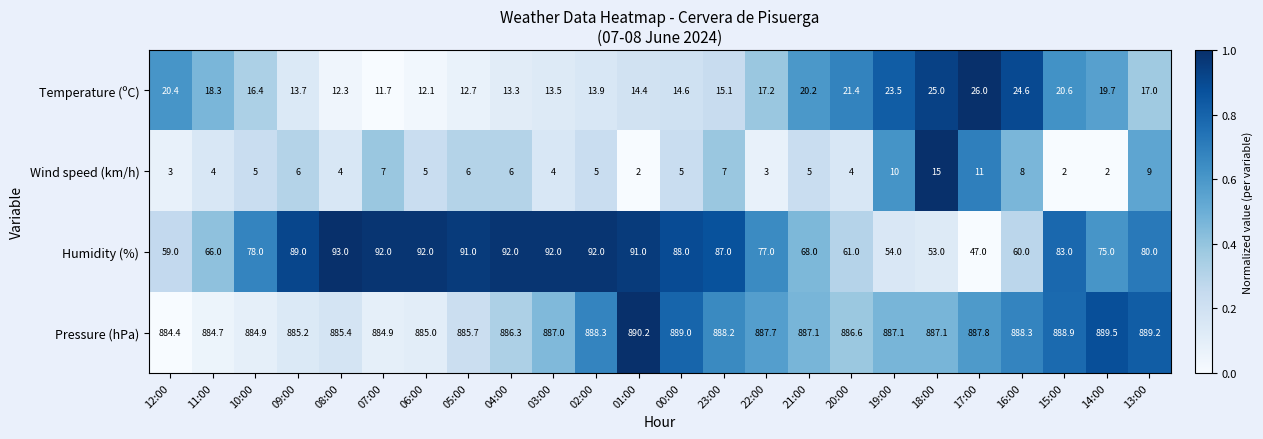

The value of Humidity (%) at 04:00 is 92.0. True or false?

True